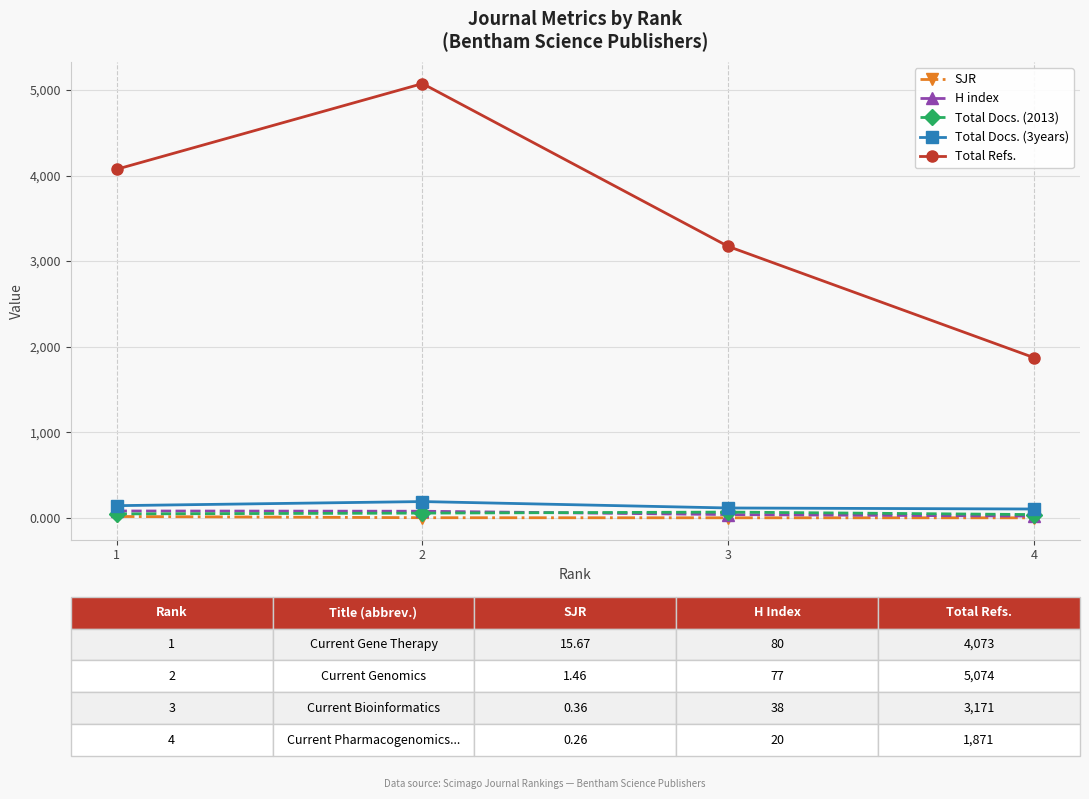

Count the number of data series in this chart.

5